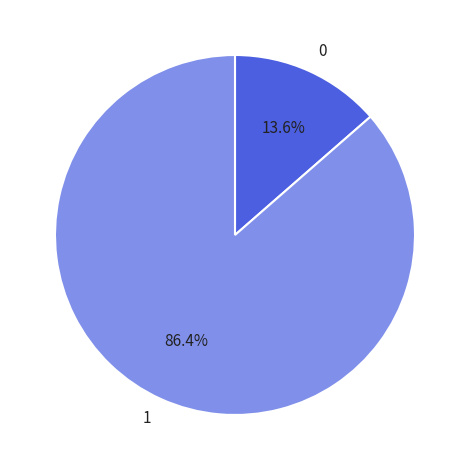

Combined, what portion of the pie is 0 and 1?

100.0%